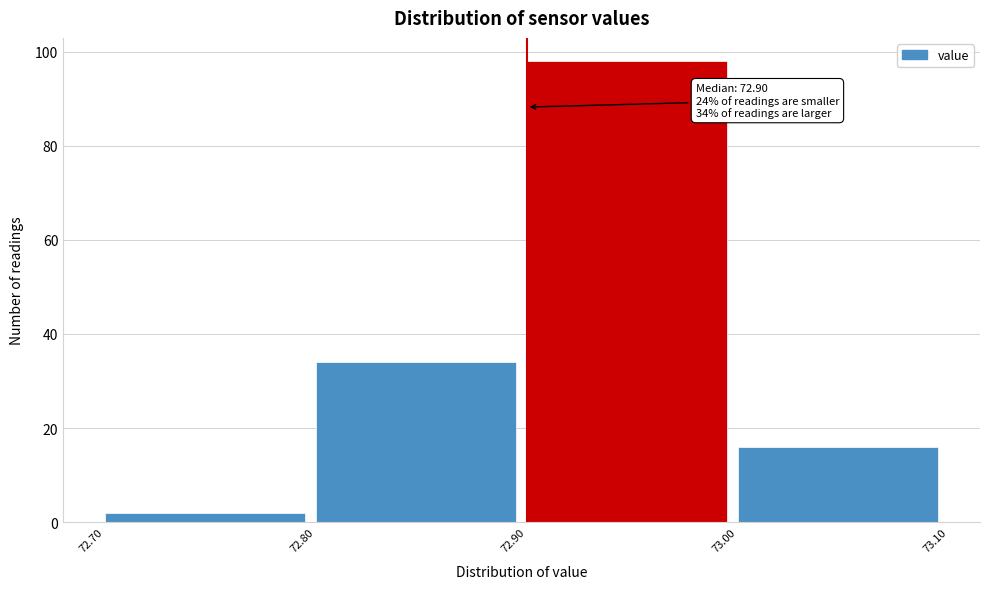

Which range on the x-axis has the tallest bar?

72.90 to 73.00